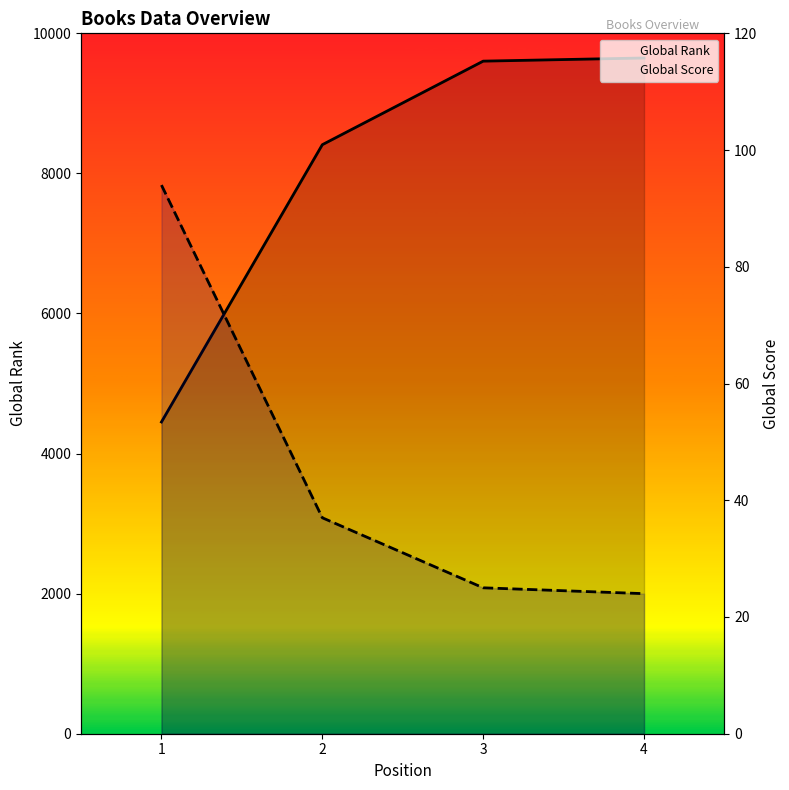

Between 2 and 4, which is larger?

4